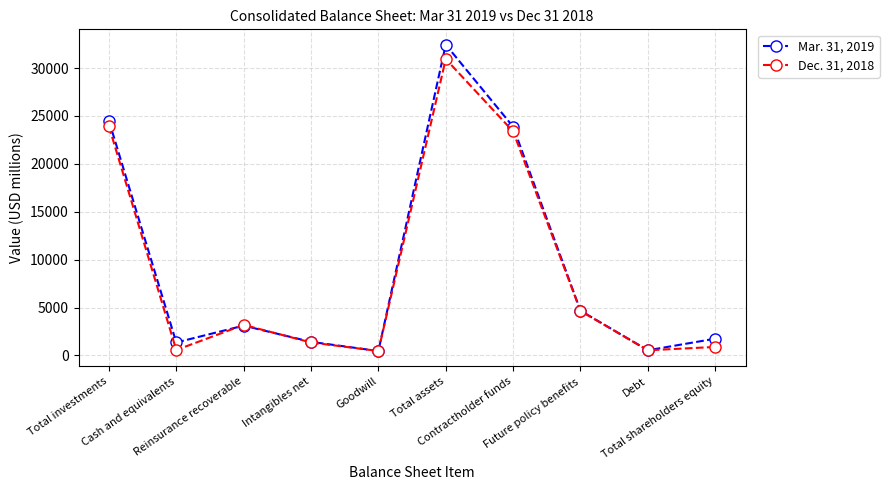

Is it true that Mar. 31, 2019 equals 35012 at Total investments?

False